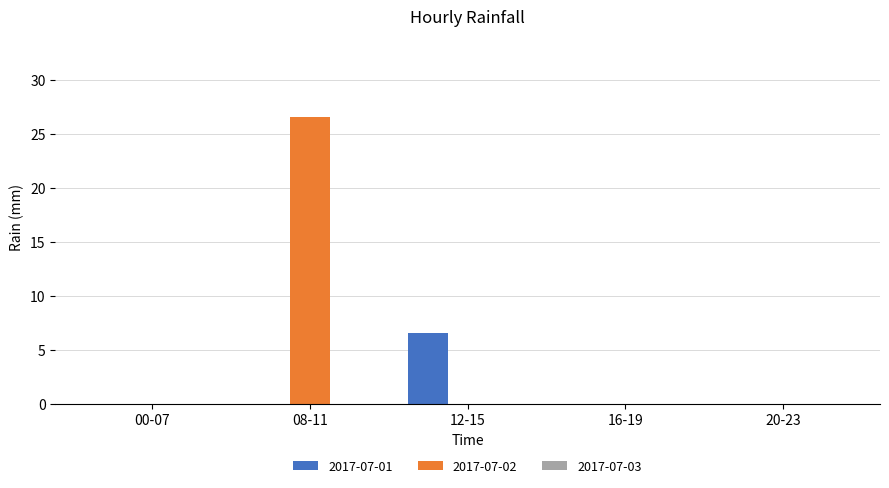

Between 00-07 and 12-15, which series saw the biggest shift?

2017-07-01